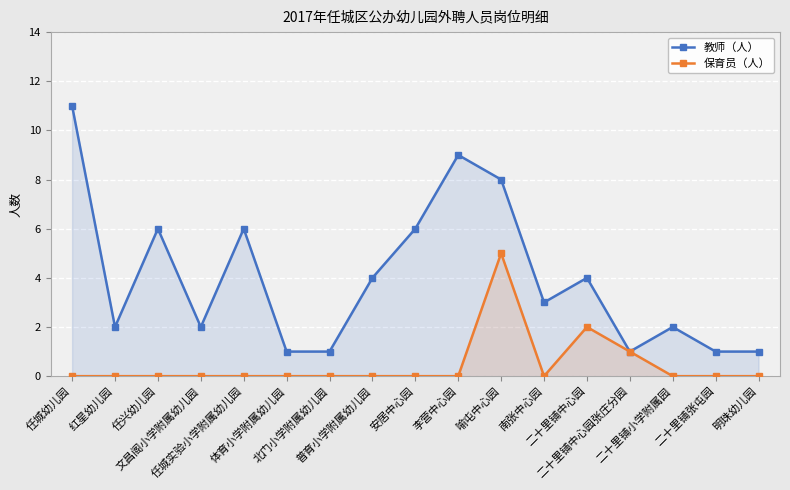

Is the value of 教师（人） at 二十里铺中心园张庄分园 greater than the value of 保育员（人） at 安居中心园?

Yes